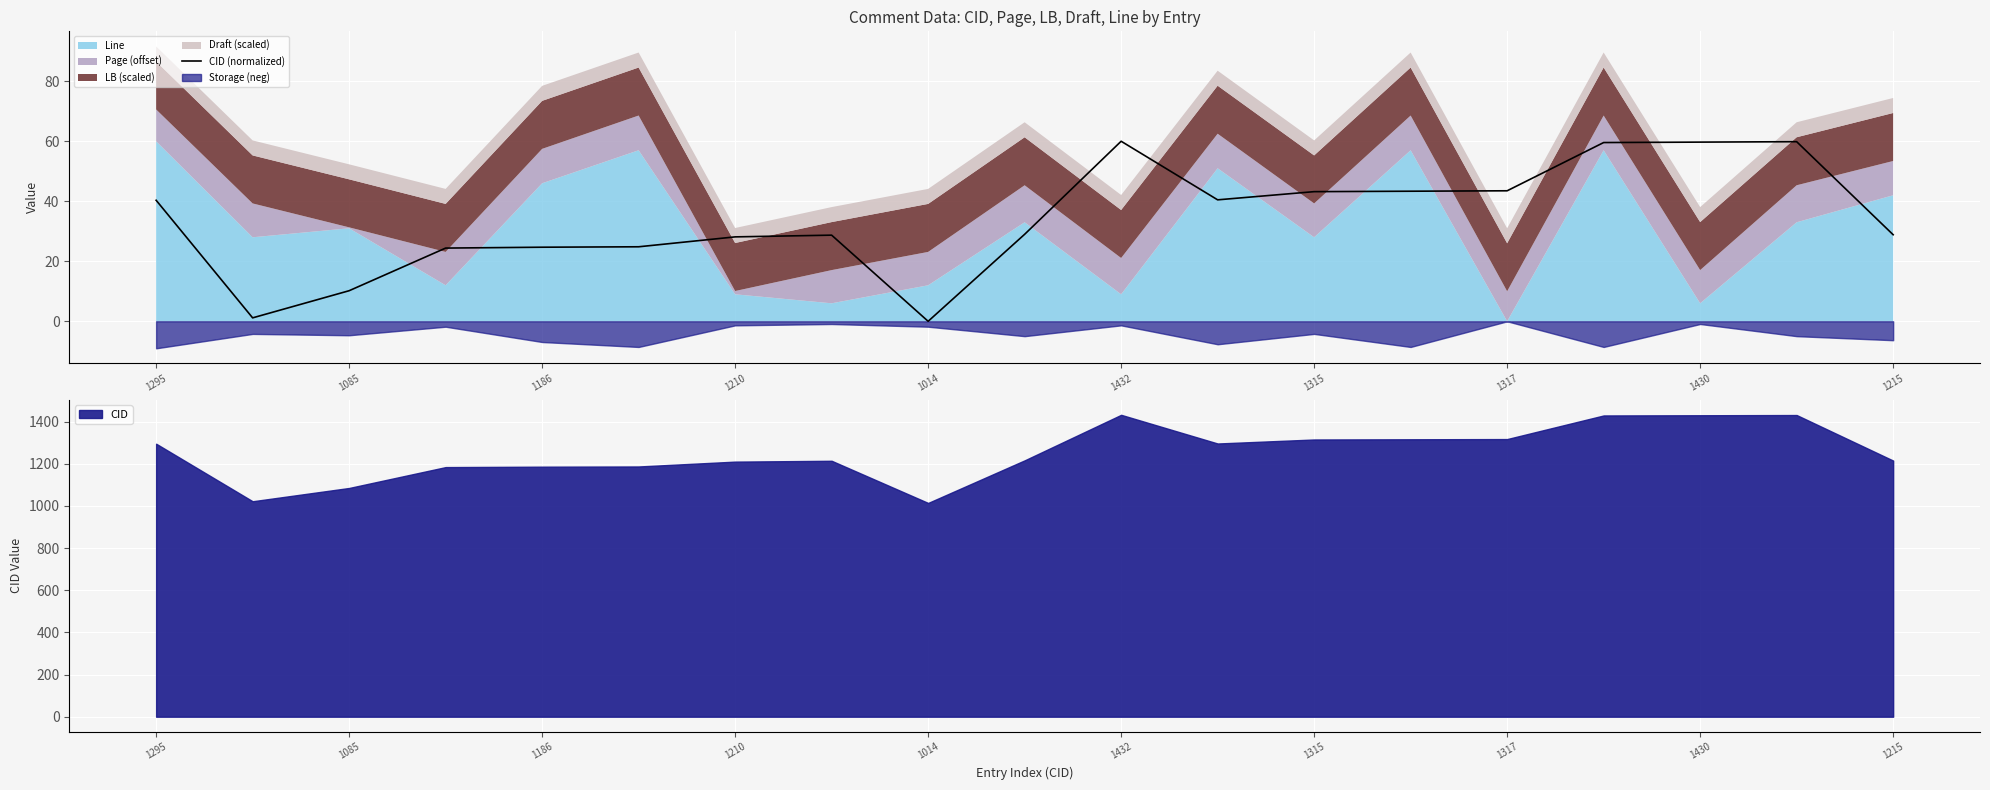

True or false: CID (normalized) has a value of 59.7 at 1430.

True